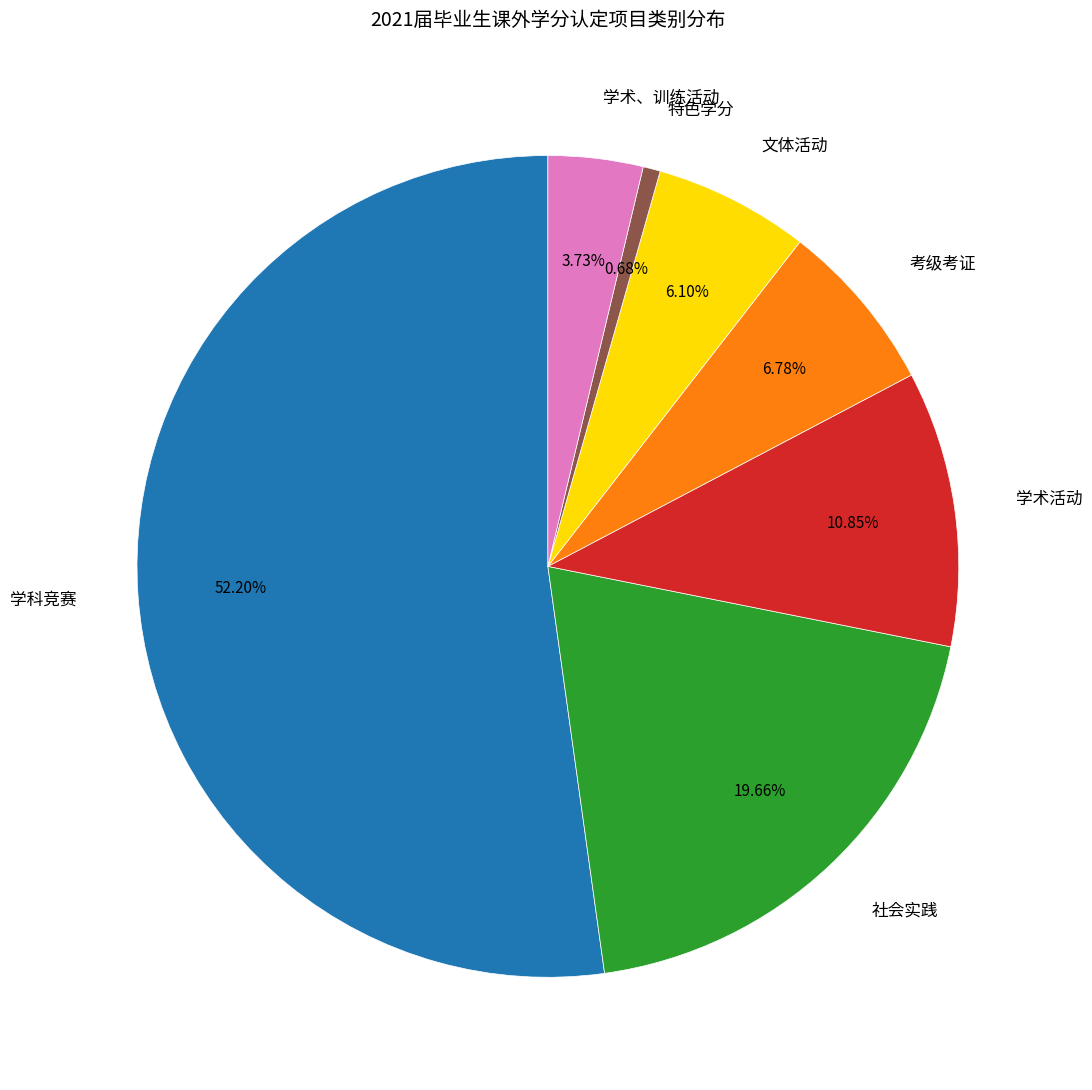

What percentage do 特色学分 and 学科竞赛 together represent?

52.9%